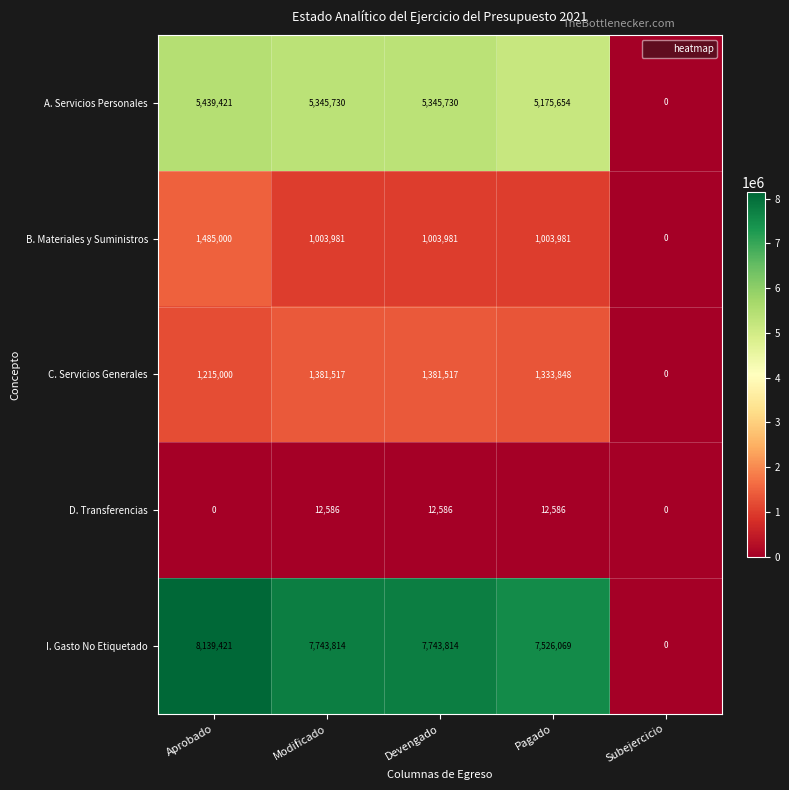

The value of C. Servicios Generales at Devengado is 849438. True or false?

False